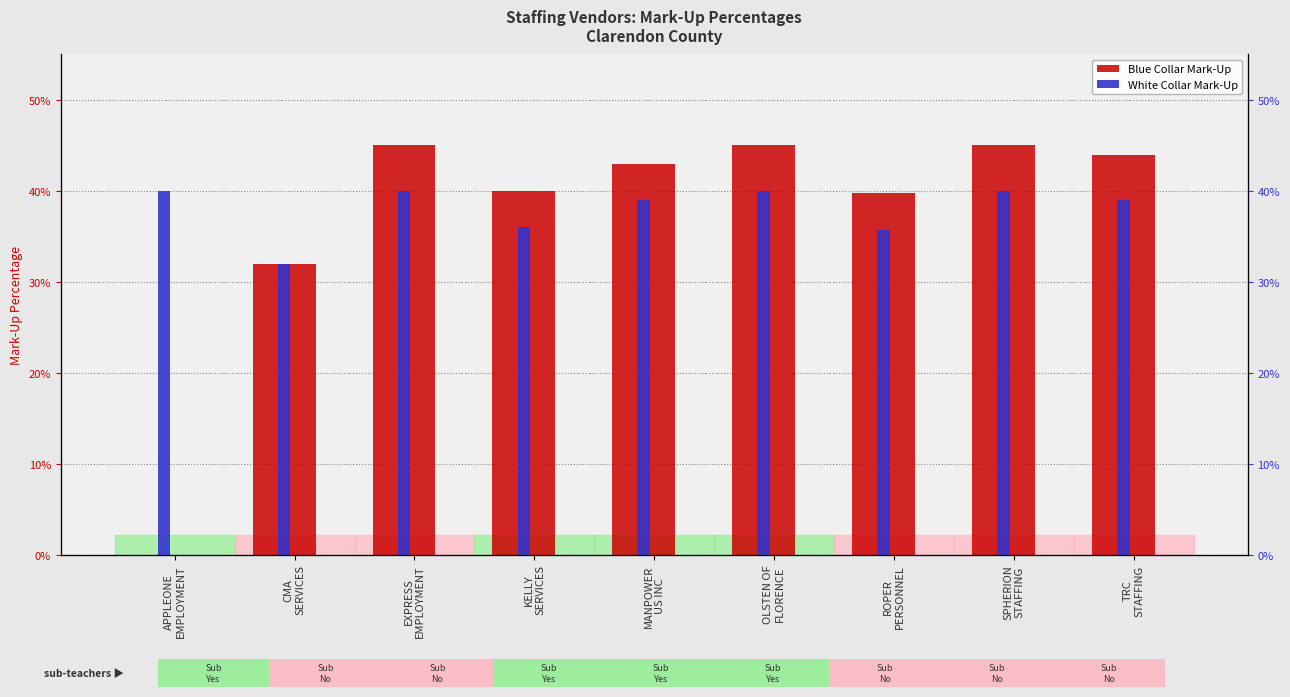

How many bars are there in total?

18